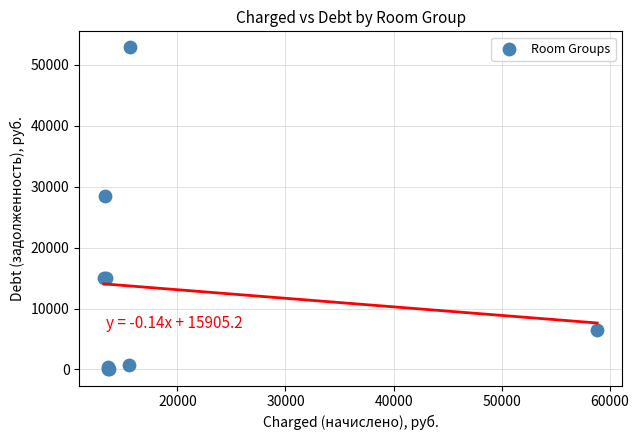

What Y value in the scatter plot is closest to 26437?

28494.4